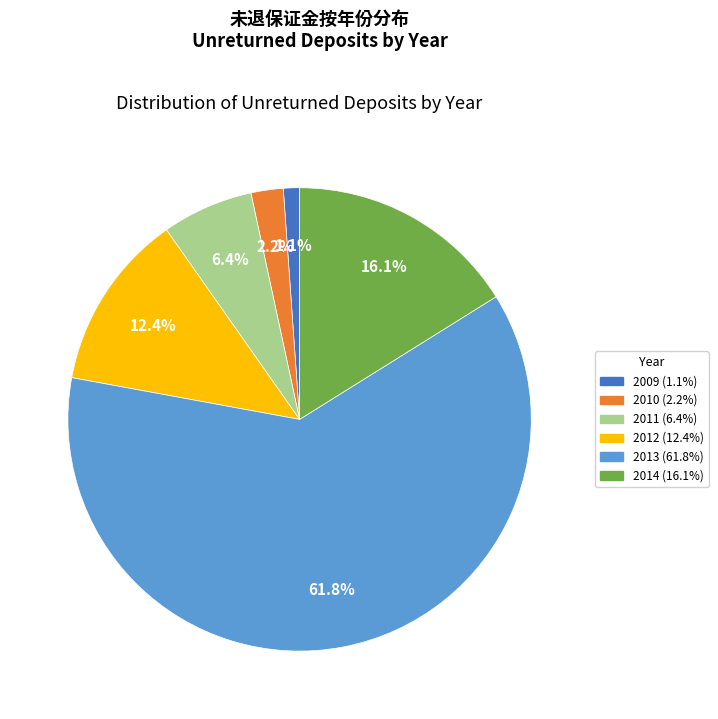

Is there a majority slice in this chart?

Yes